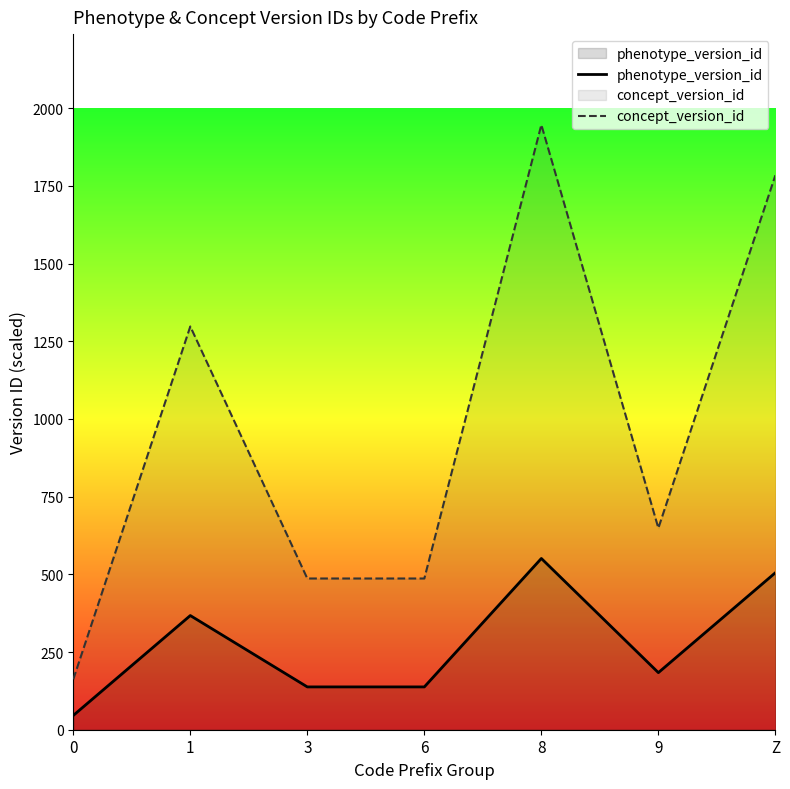

What is the total value across all series at 3?

624.4